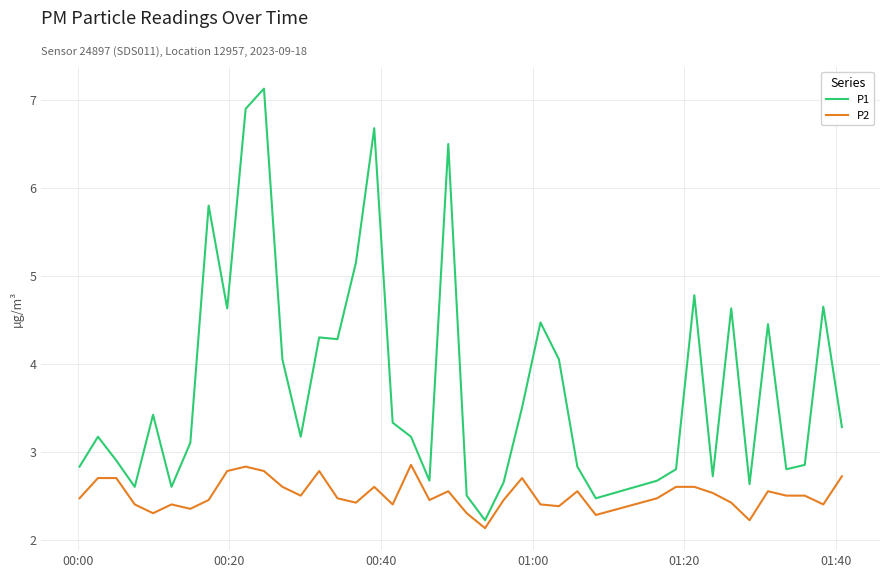

Which series has the largest total across all categories?

P1